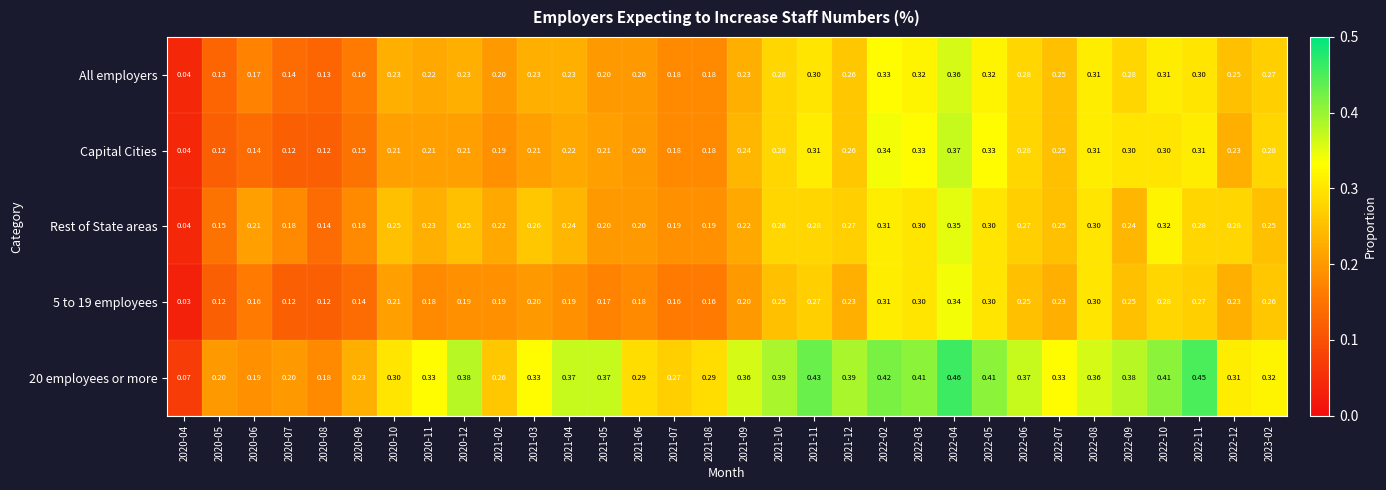

Is the value of All employers at 2022-06 greater than the value of 20 employees or more at 2022-03?

No